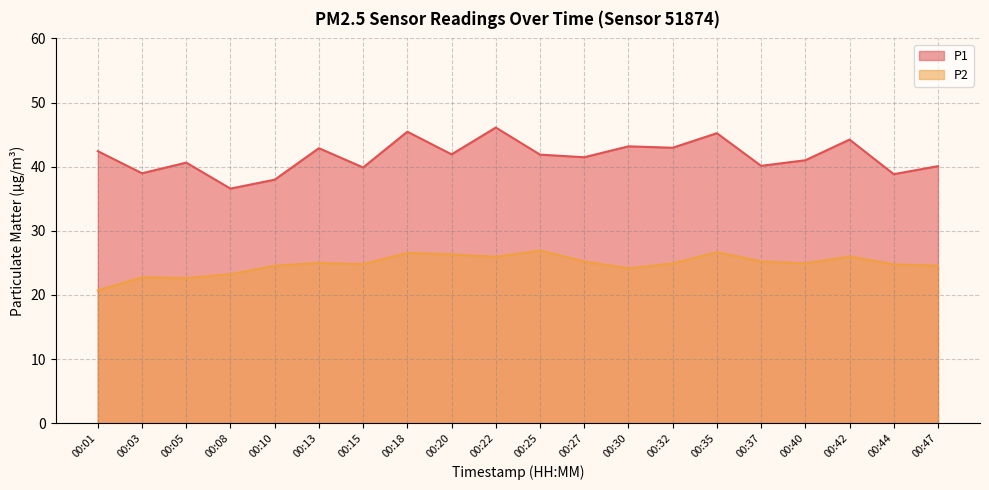

In P2, how many points are lower than both neighbors (excluding endpoints)?

5